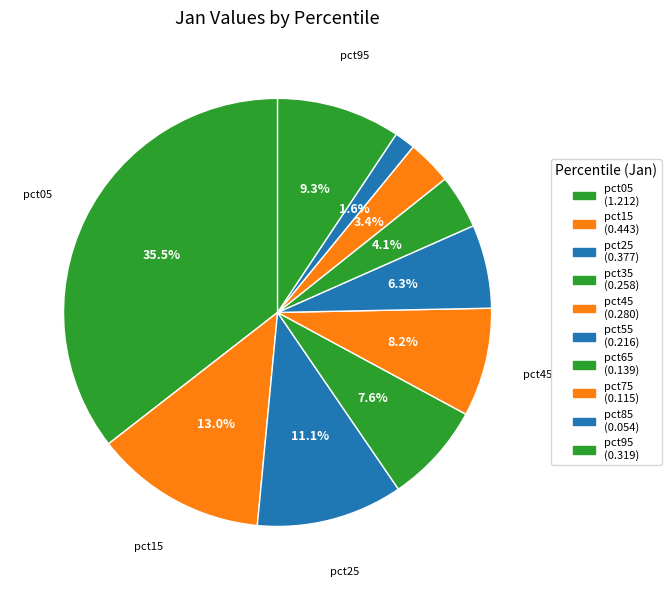

How many slices are in this pie chart?

10